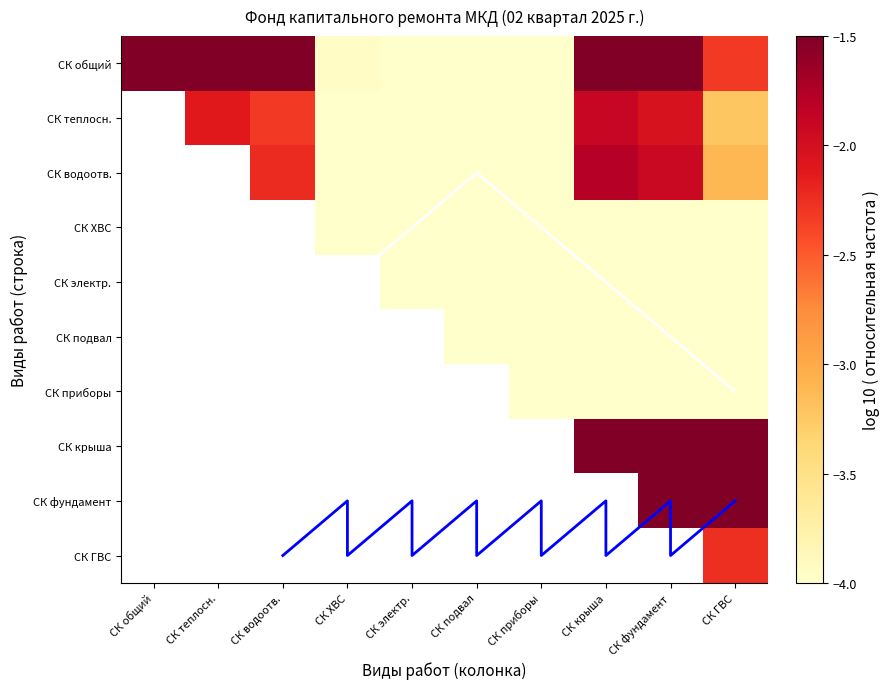

How many distinct data groups are displayed?

10